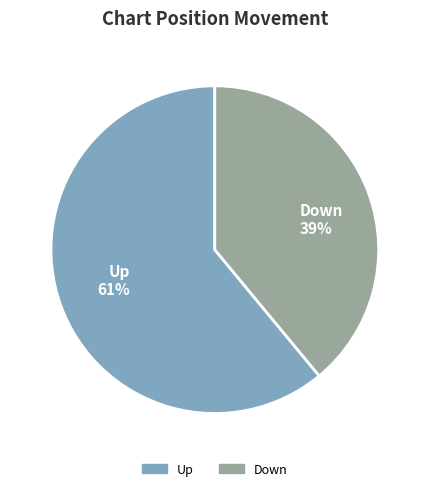

Does any single category account for the majority?

Yes